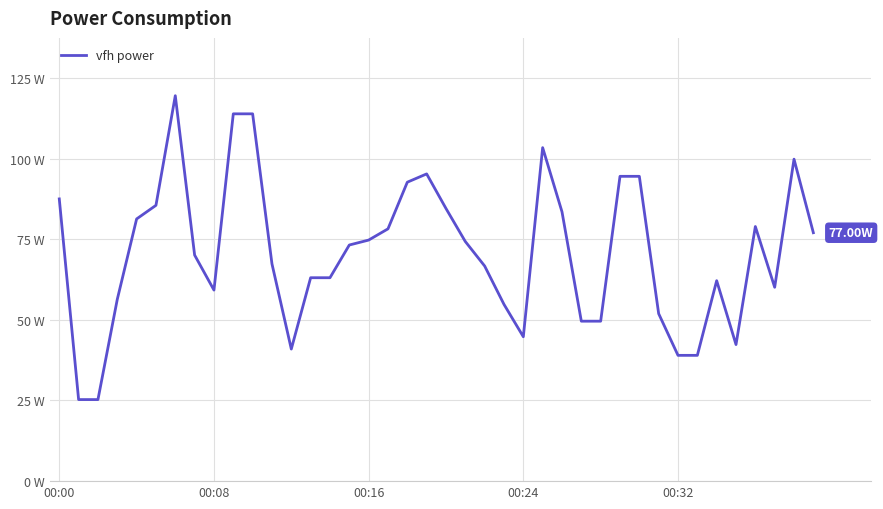

Does the chart display data point markers on the line(s)?

No